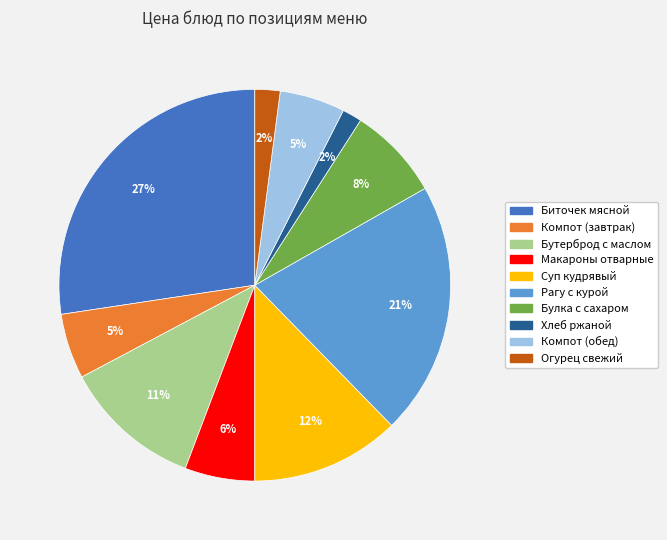

Do Суп кудрявый and Биточек мясной together represent more than half of the pie?

No